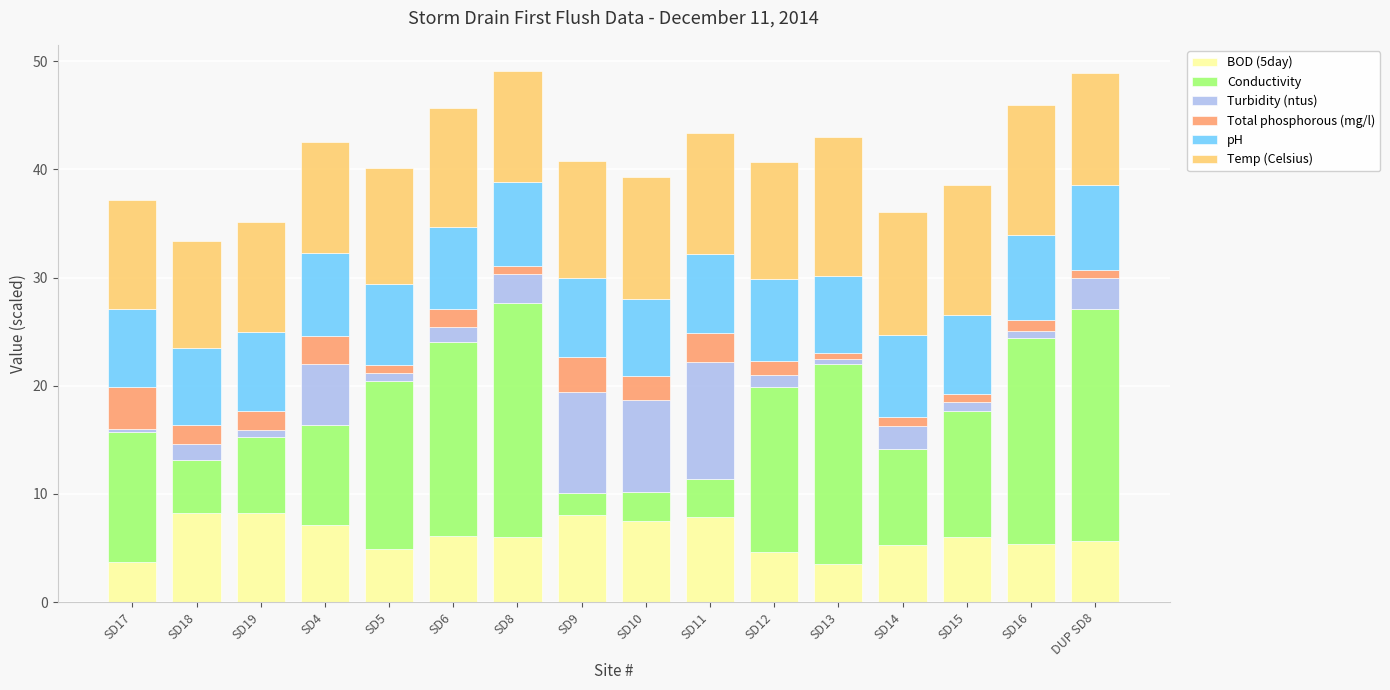

What is the lowest value of the BOD (5day) series?

3.5